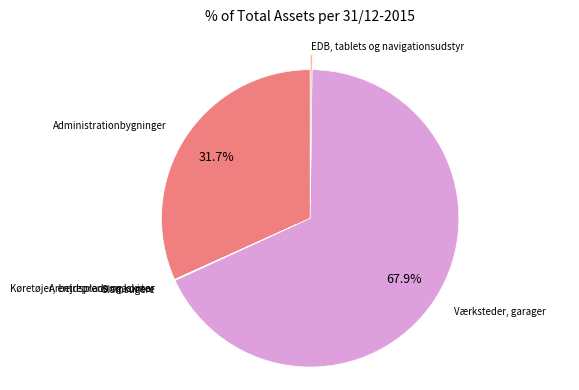

To the nearest percent, what is the average slice percentage?

17%